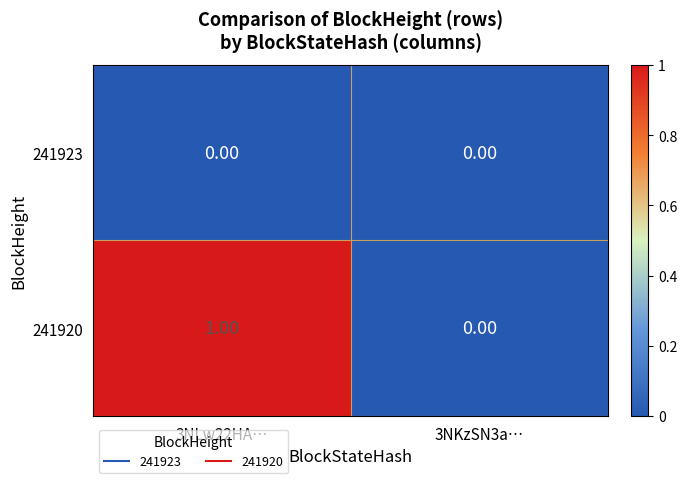

Rank the series by their maximum value, from highest to lowest.

241920, 241923